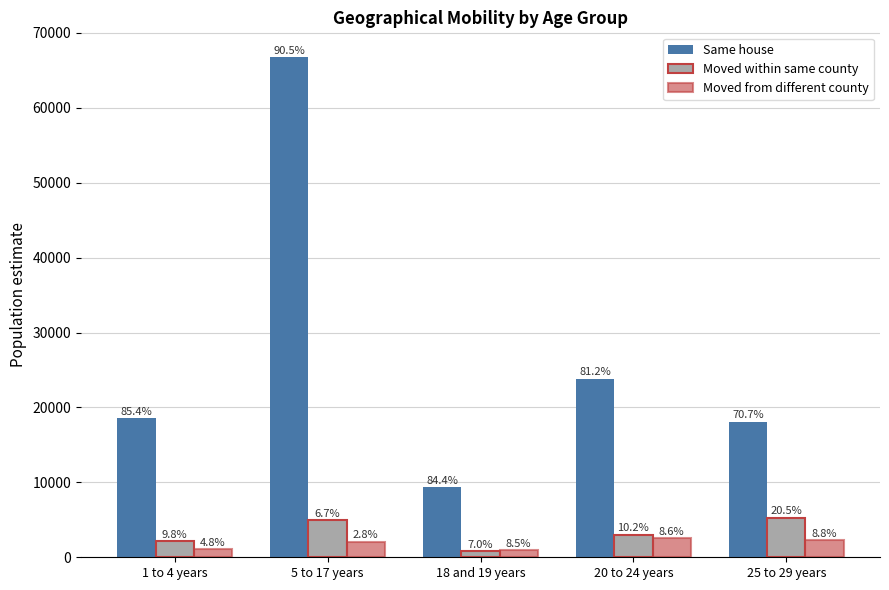

How many bars are there in total?

15